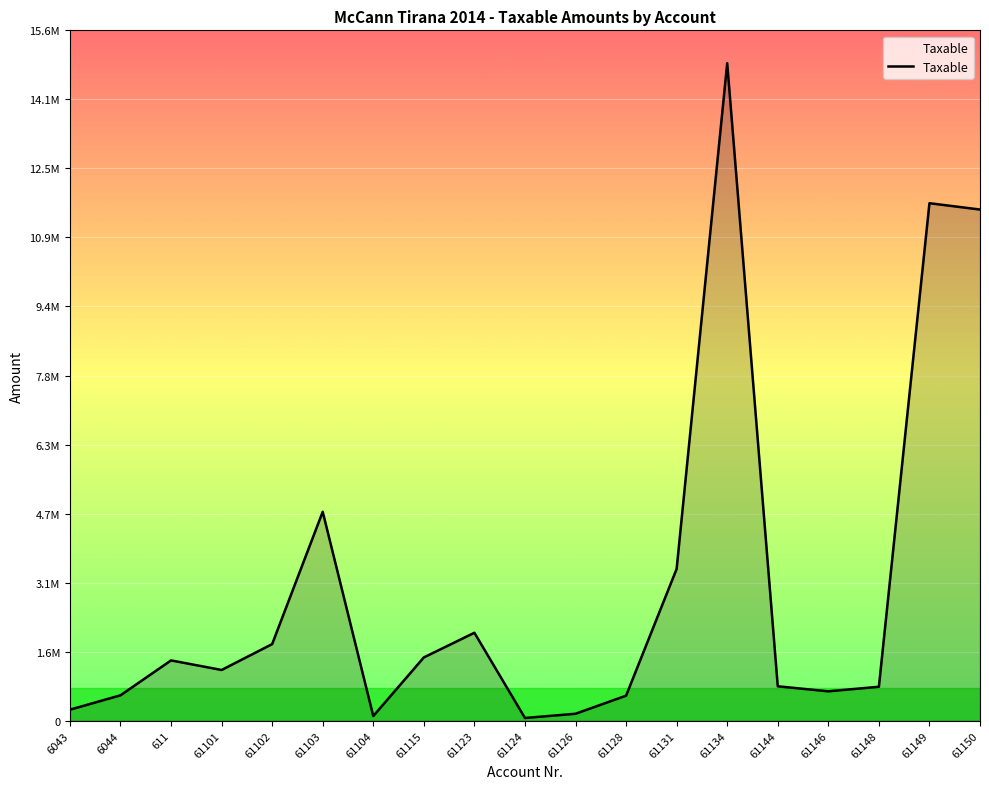

Does the chart have visible grid lines?

Yes